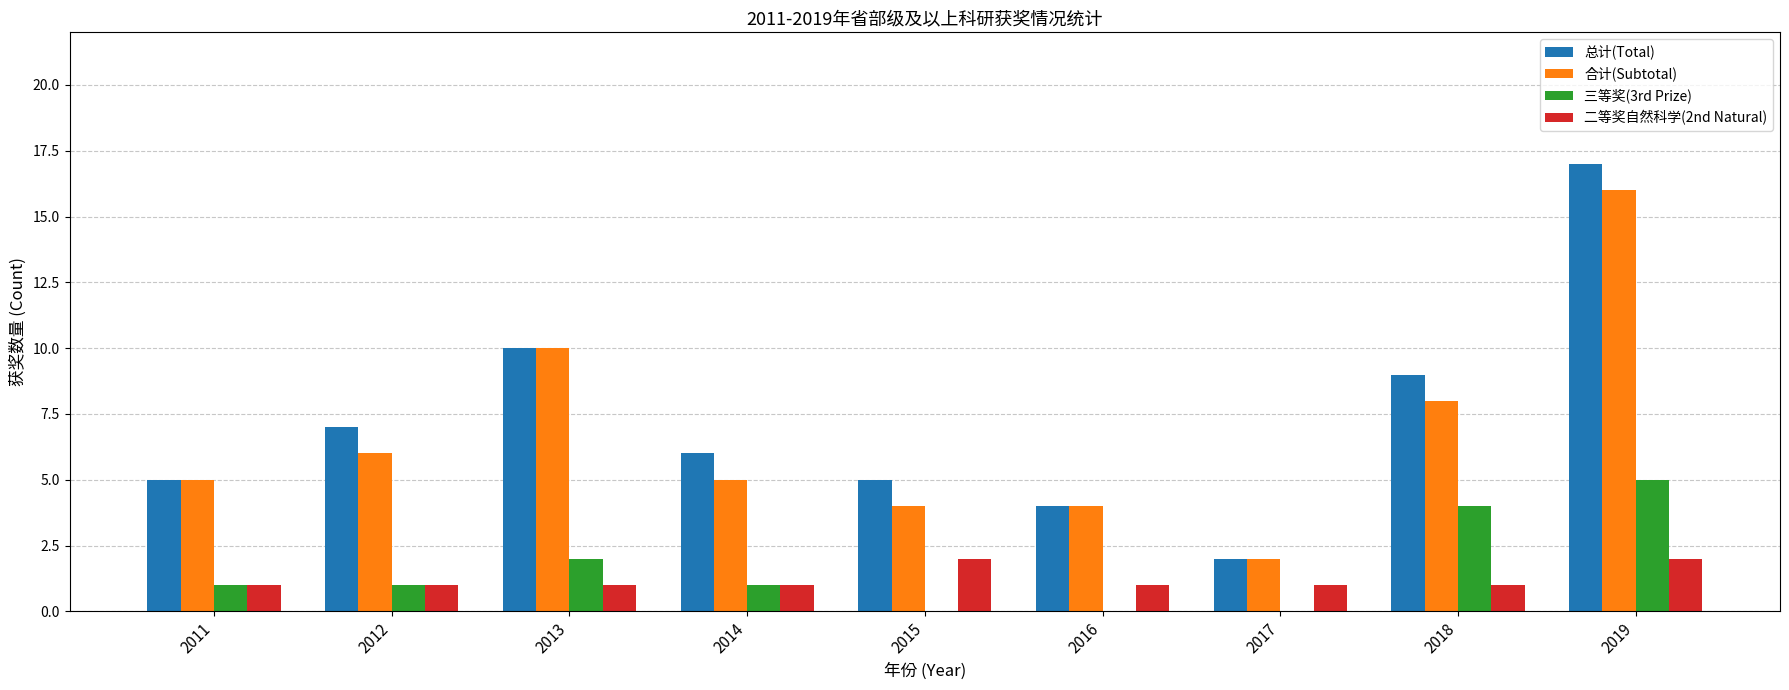

Reading right to left, list all the values displayed in this chart.

总计(Total): 17	9	2	4	5	6	10	7	5
合计(Subtotal): 16	8	2	4	4	5	10	6	5
三等奖(3rd Prize): 5	4	0	0	0	1	2	1	1
二等奖自然科学(2nd Natural): 2	1	1	1	2	1	1	1	1